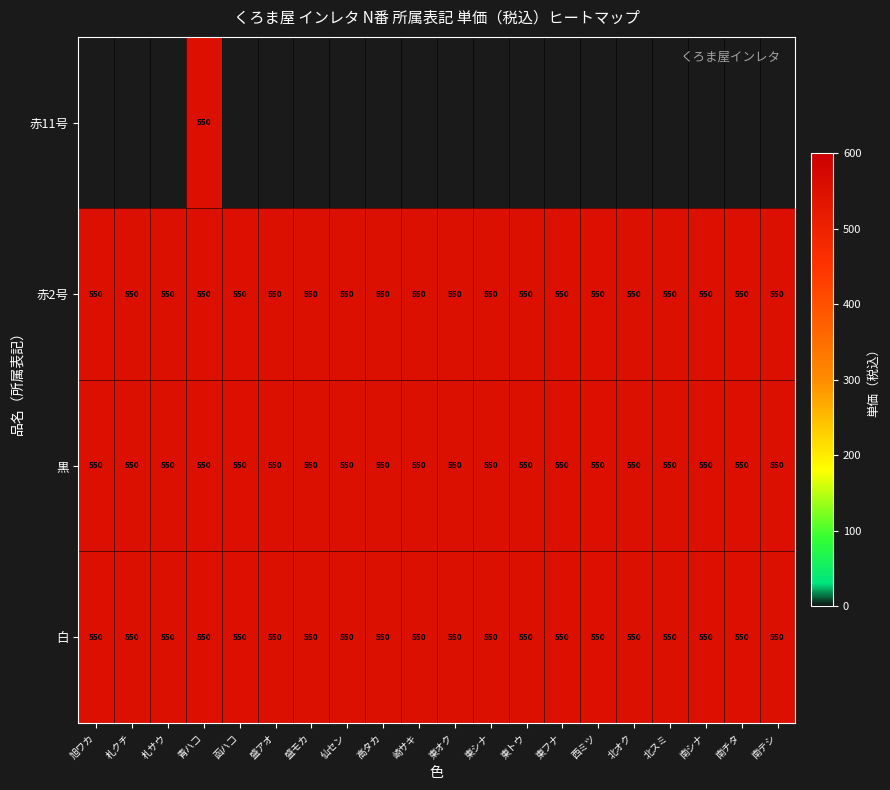

Is the value of 白 at 盛モカ greater than the value of 赤11号 at 東フナ?

Yes